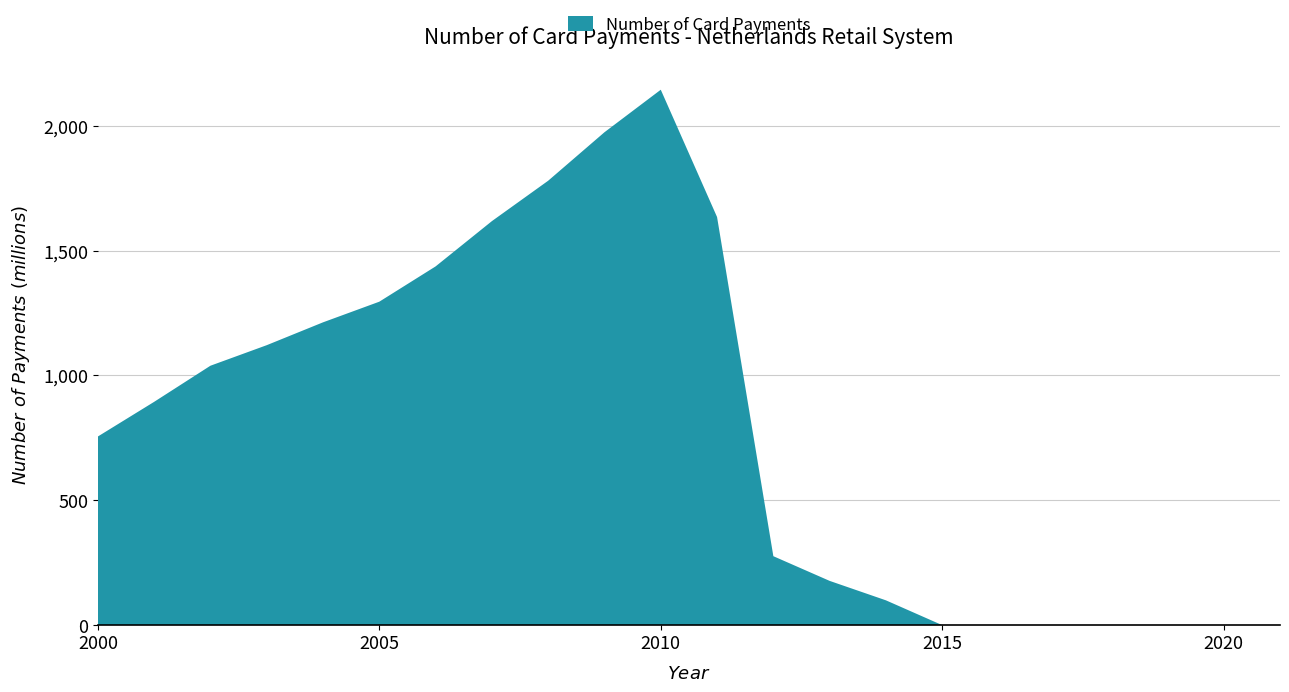

Reading right to left, list all the values displayed in this chart.

0.0	0.0	0.0	0.0	0.0	0.0	0.1	99.4	177.3	276.2	1634.3	2144.1	1973.9	1779.7	1617.9	1436.6	1295.3	1212.6	1121.1	1038.9	894.2	755.4